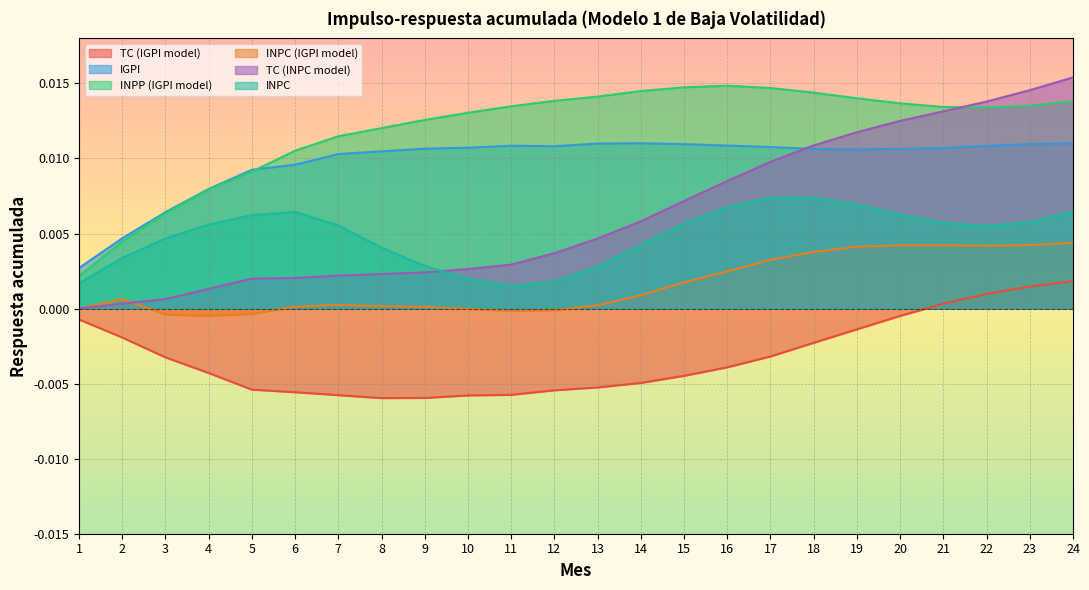

Reading right to left, extract all data points from this chart.

TC (IGPI model): 24=0.0	23=0.0	22=0.0	21=0.0	20=-0.0	19=-0.0	18=-0.0	17=-0.0	16=-0.0	15=-0.0	14=-0.0	13=-0.0	12=-0.0	11=-0.0	10=-0.0	9=-0.0	8=-0.0	7=-0.0	6=-0.0	5=-0.0	4=-0.0	3=-0.0	2=-0.0	1=-0.0
IGPI: 24=0.0	23=0.0	22=0.0	21=0.0	20=0.0	19=0.0	18=0.0	17=0.0	16=0.0	15=0.0	14=0.0	13=0.0	12=0.0	11=0.0	10=0.0	9=0.0	8=0.0	7=0.0	6=0.0	5=0.0	4=0.0	3=0.0	2=0.0	1=0.0
INPP (IGPI model): 24=0.0	23=0.0	22=0.0	21=0.0	20=0.0	19=0.0	18=0.0	17=0.0	16=0.0	15=0.0	14=0.0	13=0.0	12=0.0	11=0.0	10=0.0	9=0.0	8=0.0	7=0.0	6=0.0	5=0.0	4=0.0	3=0.0	2=0.0	1=0.0
INPC (IGPI model): 24=0.0	23=0.0	22=0.0	21=0.0	20=0.0	19=0.0	18=0.0	17=0.0	16=0.0	15=0.0	14=0.0	13=0.0	12=-0.0	11=-0.0	10=-0.0	9=0.0	8=0.0	7=0.0	6=0.0	5=-0.0	4=-0.0	3=-0.0	2=0.0	1=0.0
TC (INPC model): 24=0.0	23=0.0	22=0.0	21=0.0	20=0.0	19=0.0	18=0.0	17=0.0	16=0.0	15=0.0	14=0.0	13=0.0	12=0.0	11=0.0	10=0.0	9=0.0	8=0.0	7=0.0	6=0.0	5=0.0	4=0.0	3=0.0	2=0.0	1=0.0
INPC: 24=0.0	23=0.0	22=0.0	21=0.0	20=0.0	19=0.0	18=0.0	17=0.0	16=0.0	15=0.0	14=0.0	13=0.0	12=0.0	11=0.0	10=0.0	9=0.0	8=0.0	7=0.0	6=0.0	5=0.0	4=0.0	3=0.0	2=0.0	1=0.0